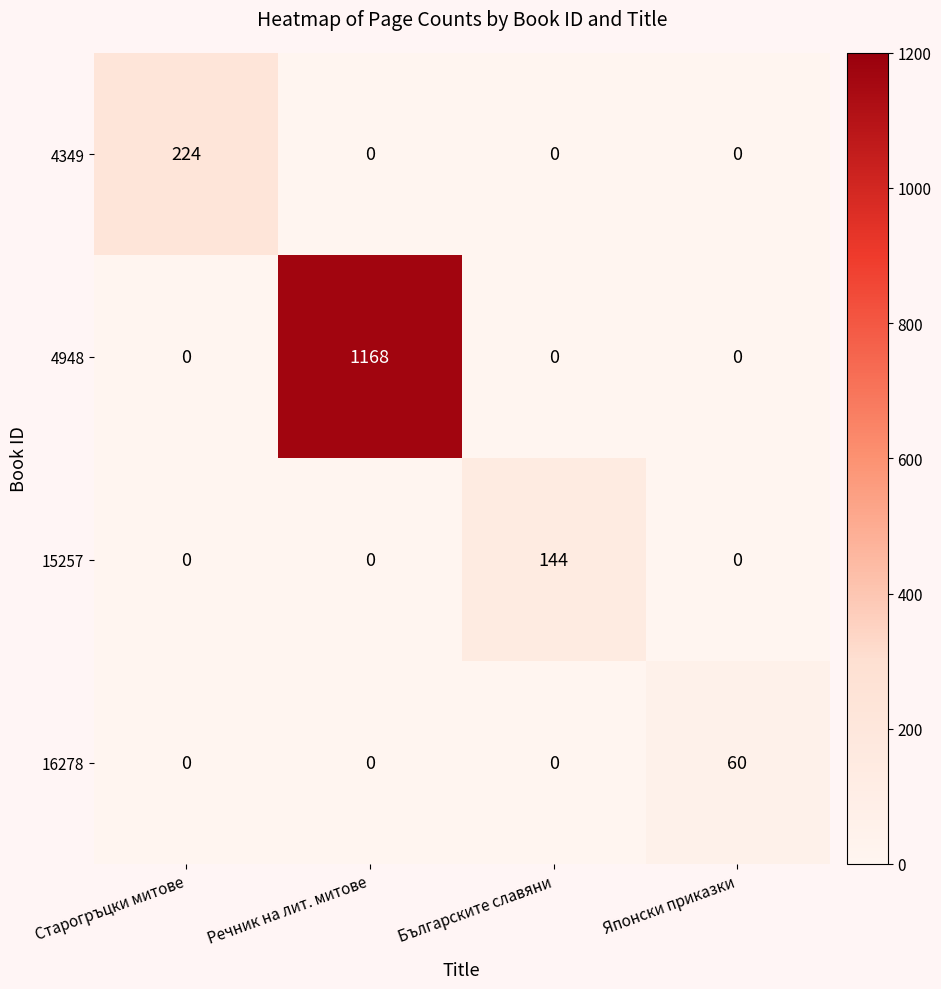

What is the difference between the 15257 values at Българските славяни and Японски приказки?

144